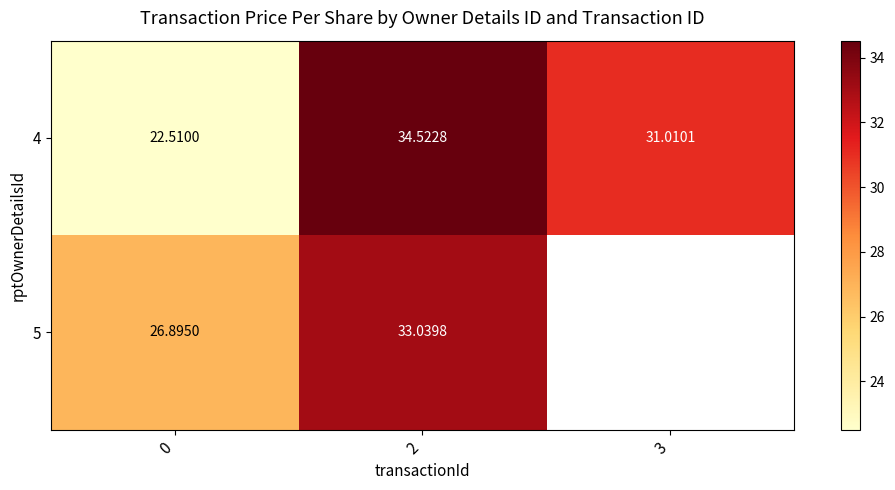

Count the number of data series in this chart.

2